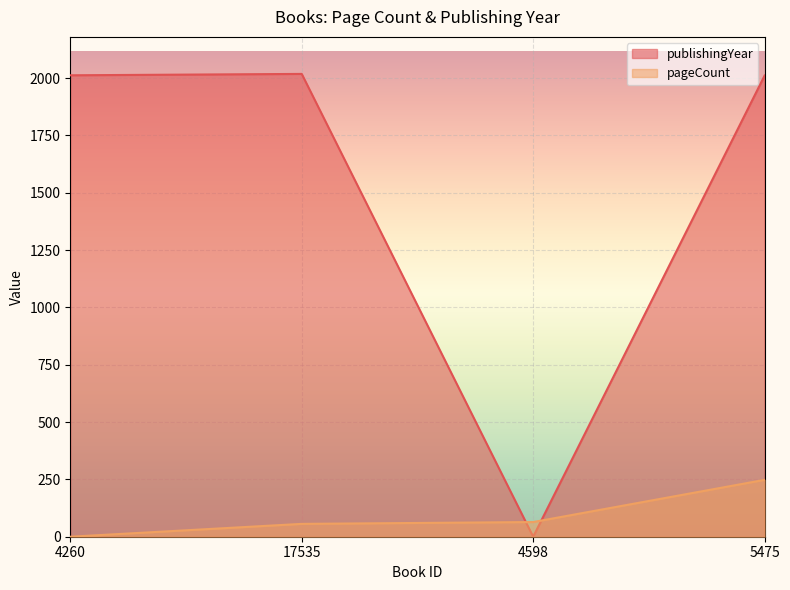

Which category has the lowest value across all series?

4260